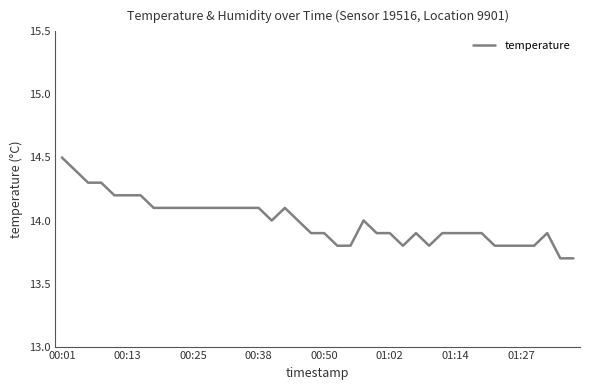

Reading left to right, transcribe all the data shown in this chart.

14.5	14.4	14.3	14.3	14.2	14.2	14.2	14.1	14.1	14.1	14.1	14.1	14.1	14.1	14.1	14.1	14.0	14.1	14.0	13.9	13.9	13.8	13.8	14.0	13.9	13.9	13.8	13.9	13.8	13.9	13.9	13.9	13.9	13.8	13.8	13.8	13.8	13.9	13.7	13.7